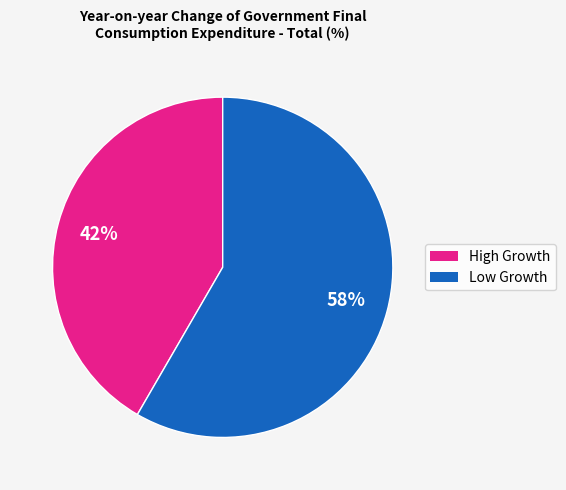

Is there any slice that represents more than half of the pie?

Yes